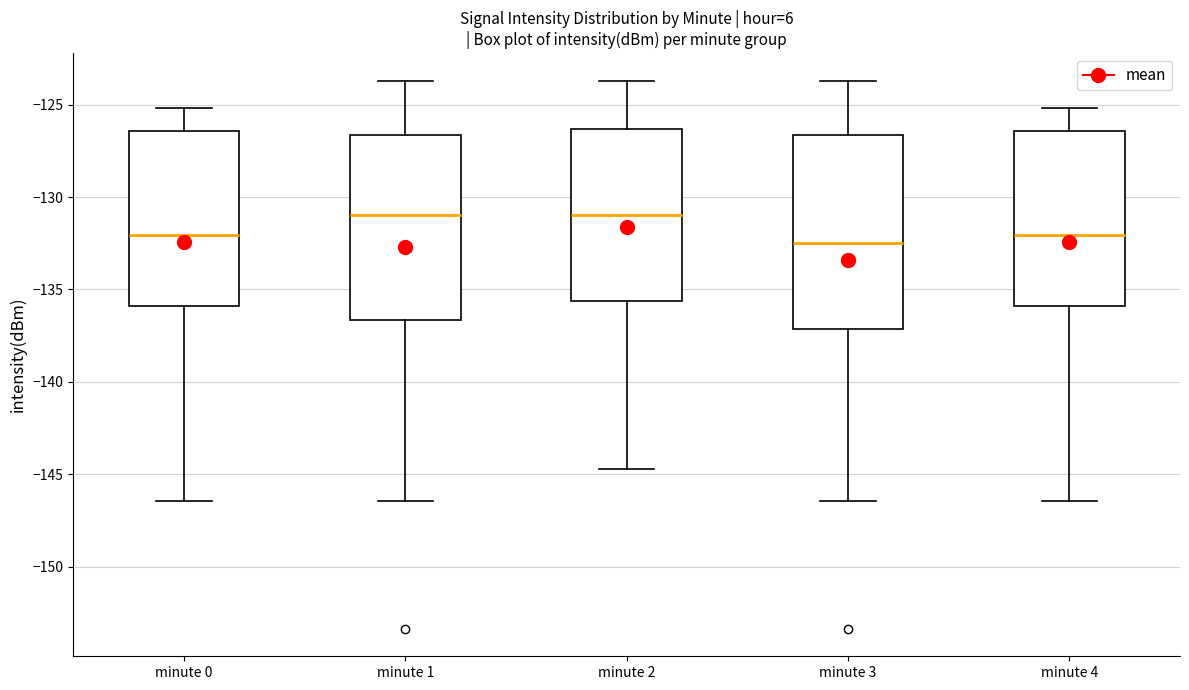

Reading left to right, read every box against the y-axis: the position of its median line, the range the box covers, and the ends of its whiskers. The values are not printed on the chart, so give them approximately, as read against the axis.

minute 0: median -132.0, box -136.0 to -126.5, whiskers -146.5 to -125.0
minute 1: median -131.0, box -136.5 to -126.5, whiskers -146.5 to -123.5
minute 2: median -131.0, box -135.5 to -126.5, whiskers -144.5 to -123.5
minute 3: median -132.5, box -137.0 to -126.5, whiskers -146.5 to -123.5
minute 4: median -132.0, box -136.0 to -126.5, whiskers -146.5 to -125.0